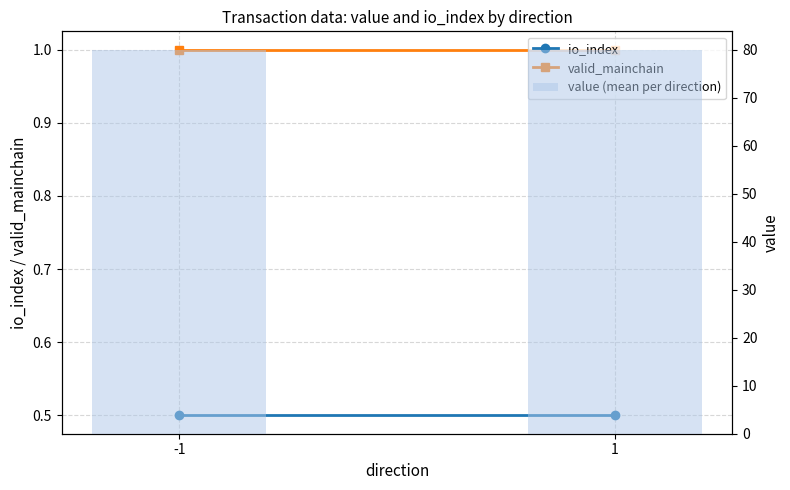

Reading left to right, what are all the values shown in this chart?

io_index: 0.5	0.5
valid_mainchain: 1.0	1.0
value (mean per direction): 79.8	79.8